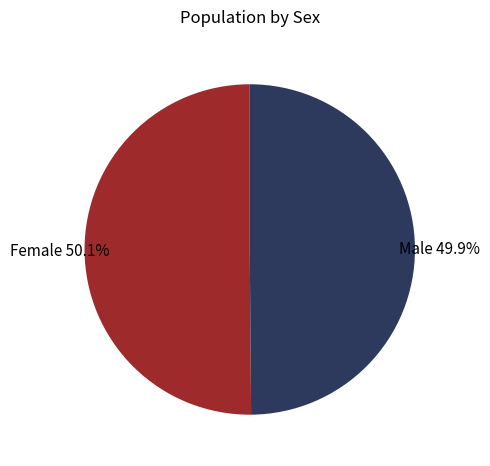

The Male slice represents 37% of the pie. True or false?

False